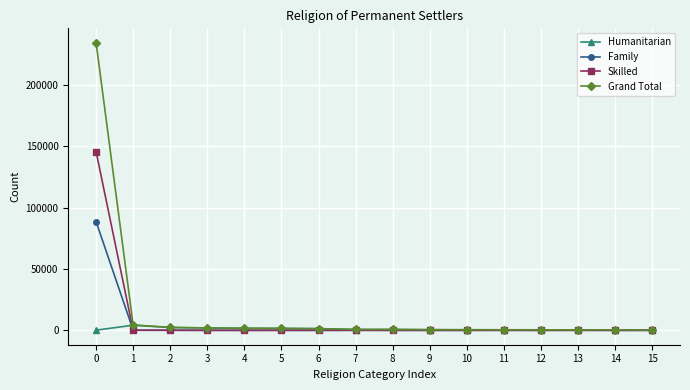

Which series has the widest spread of values?

Grand Total